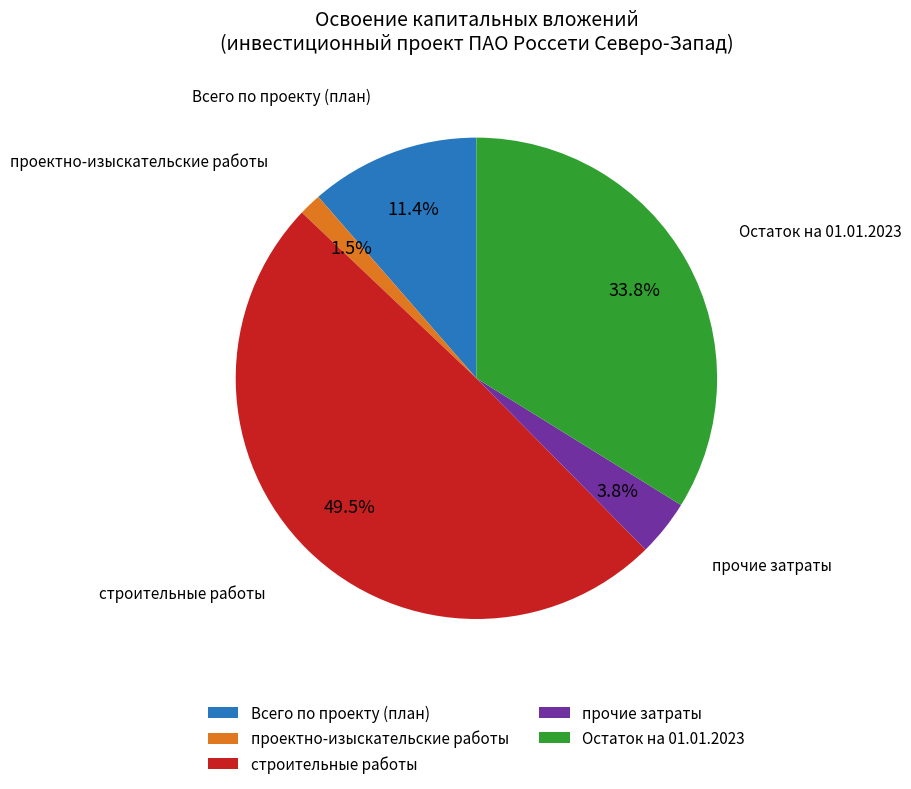

Which category has the biggest portion of the pie?

строительные работы